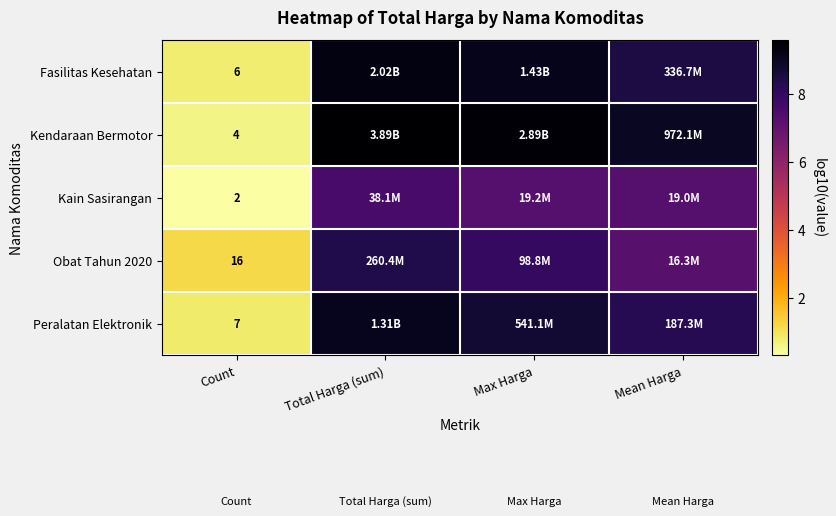

At how many categories does at least one series exceed 8?

3